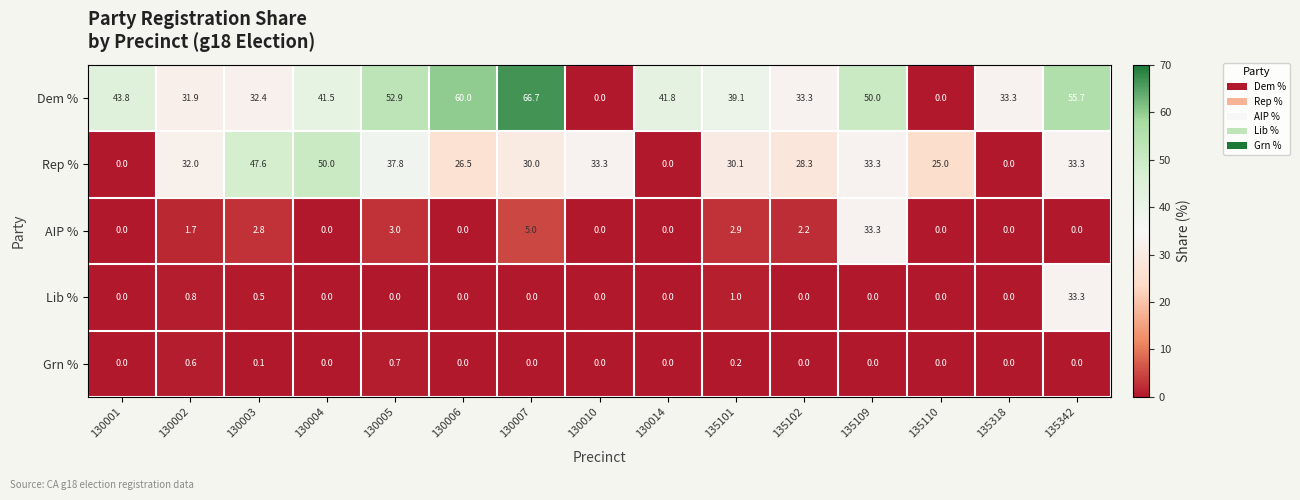

What is the difference between the second highest and second lowest values in the Dem % series?

60.0